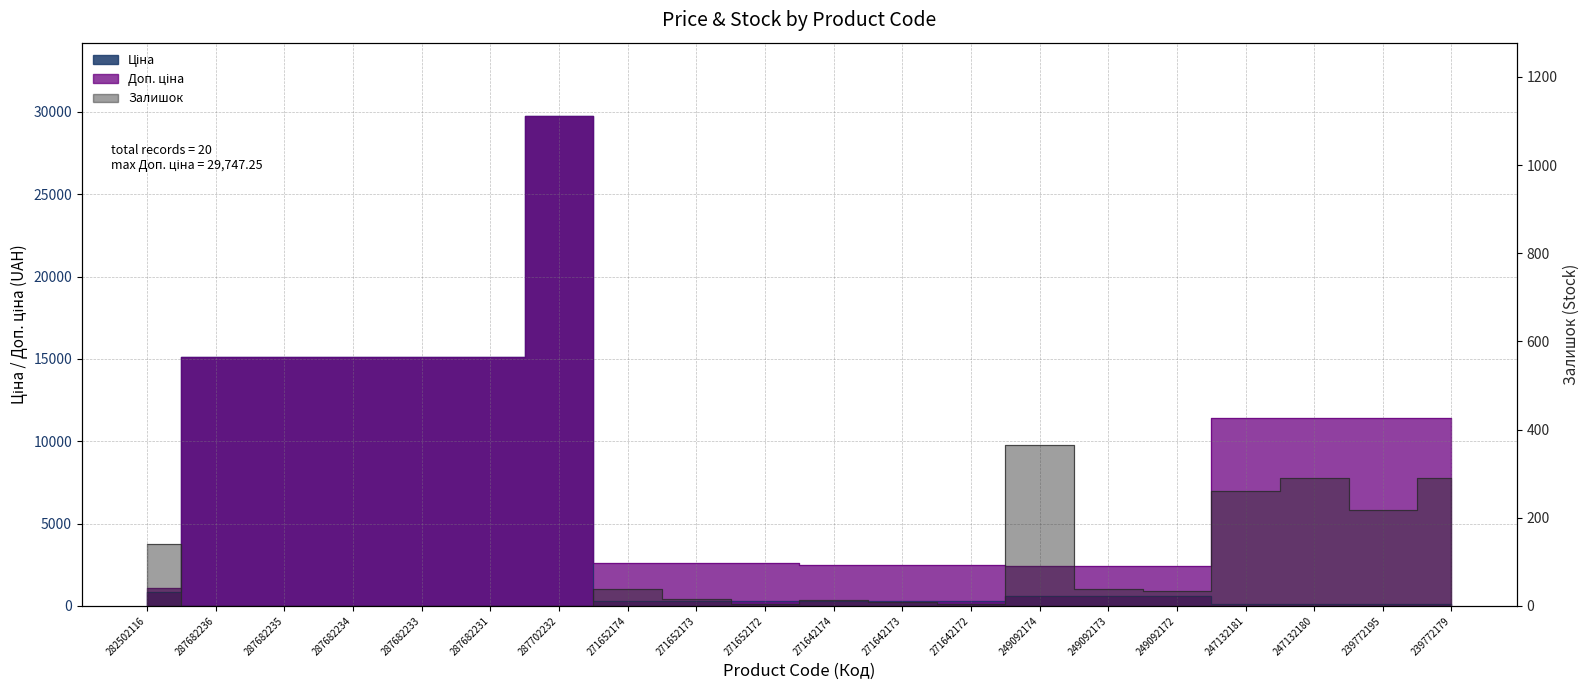

Is the value of Ціна at 271642172 greater than the value of Залишок at 287682231?

Yes